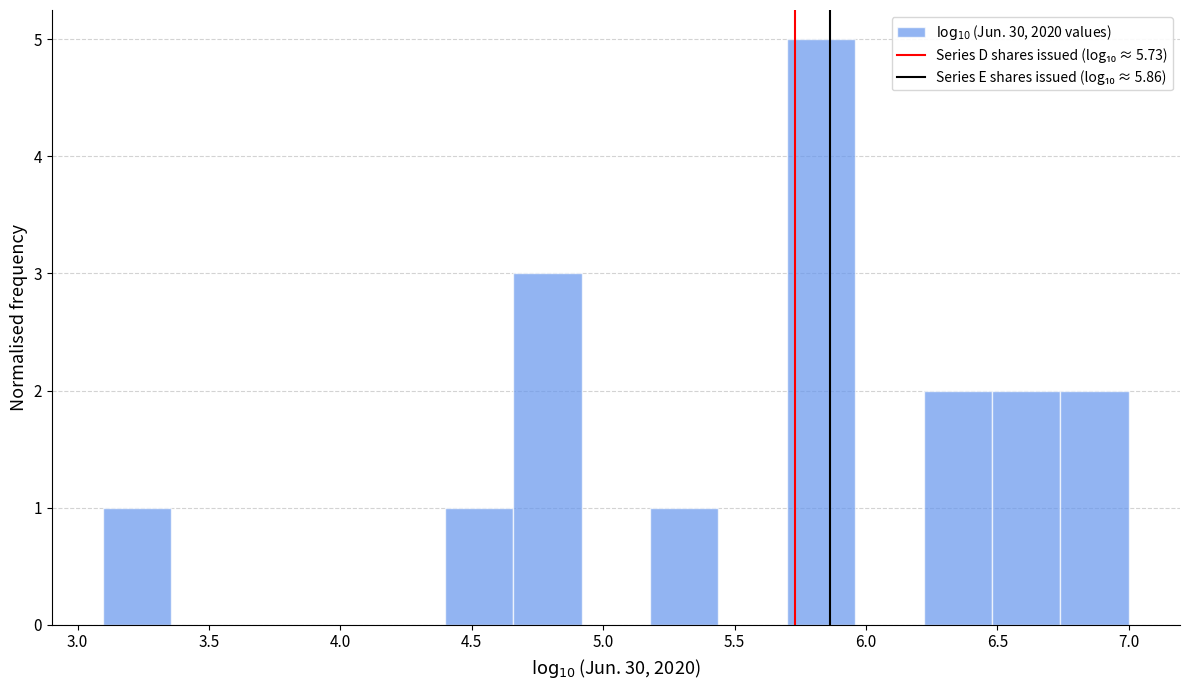

Reading left to right, list every bar in this chart as the range it spans on the x-axis followed by its height. Neither the bar edges nor the heights are printed on the chart, so give them approximately, as read against the axes.

3.10 to 3.35: 1
3.35 to 3.60: 0
3.60 to 3.90: 0
3.90 to 4.15: 0
4.15 to 4.40: 0
4.40 to 4.65: 1
4.65 to 4.90: 3
4.90 to 5.20: 0
5.20 to 5.45: 1
5.45 to 5.70: 0
5.70 to 5.95: 5
5.95 to 6.20: 0
6.20 to 6.50: 2
6.50 to 6.75: 2
6.75 to 7.00: 2